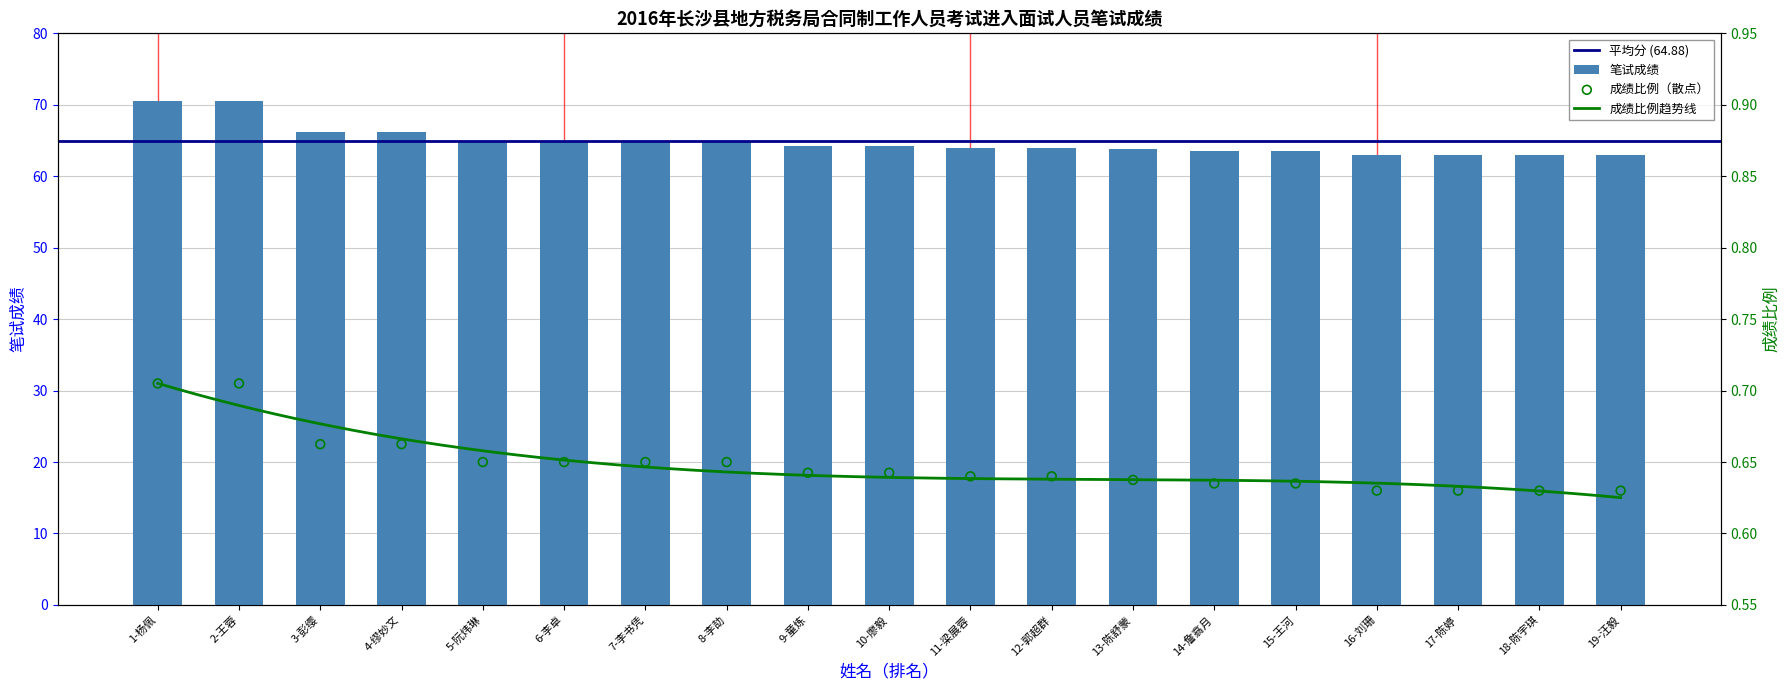

What is the change in value from 1-杨佩 to 8-李劼?

-5.5